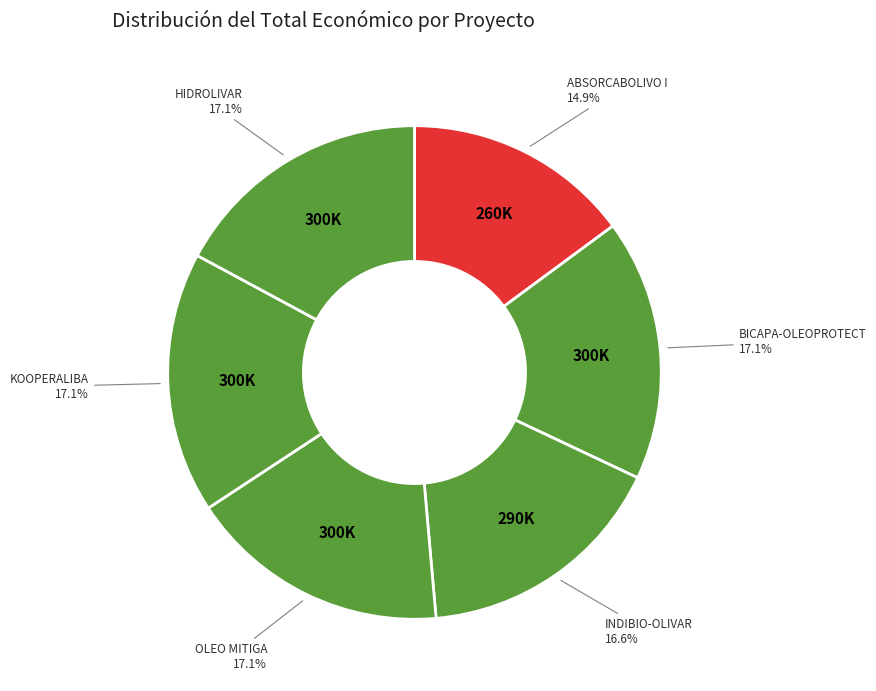

Count the number of slices in the pie.

6